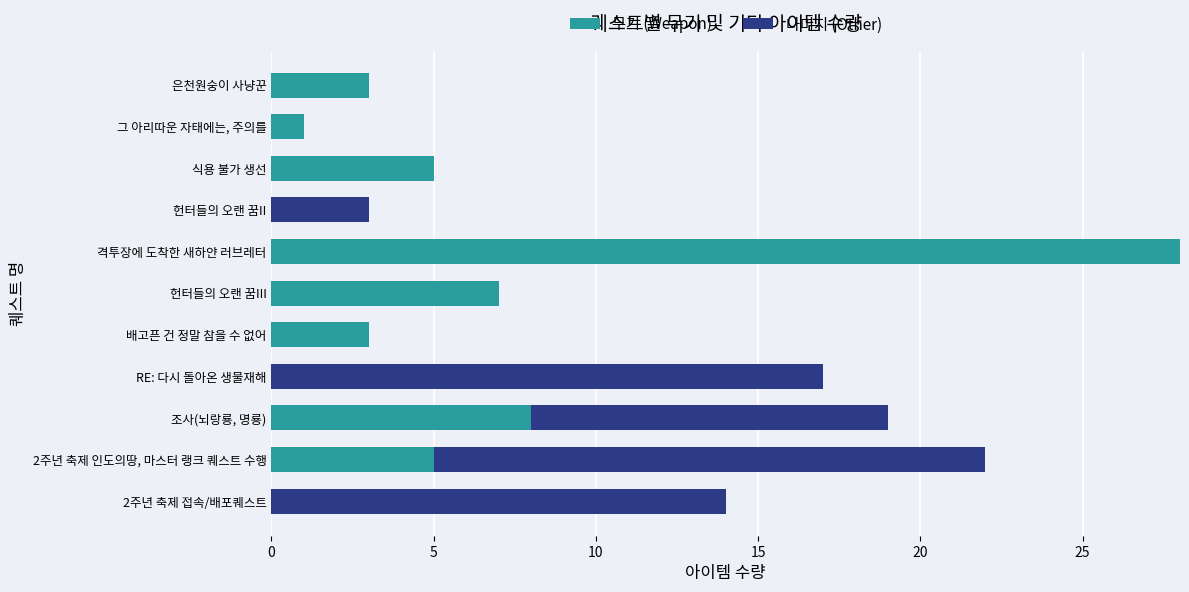

True or false: 무기 (Weapon) has a value of 18 at RE: 다시 돌아온 생물재해.

False